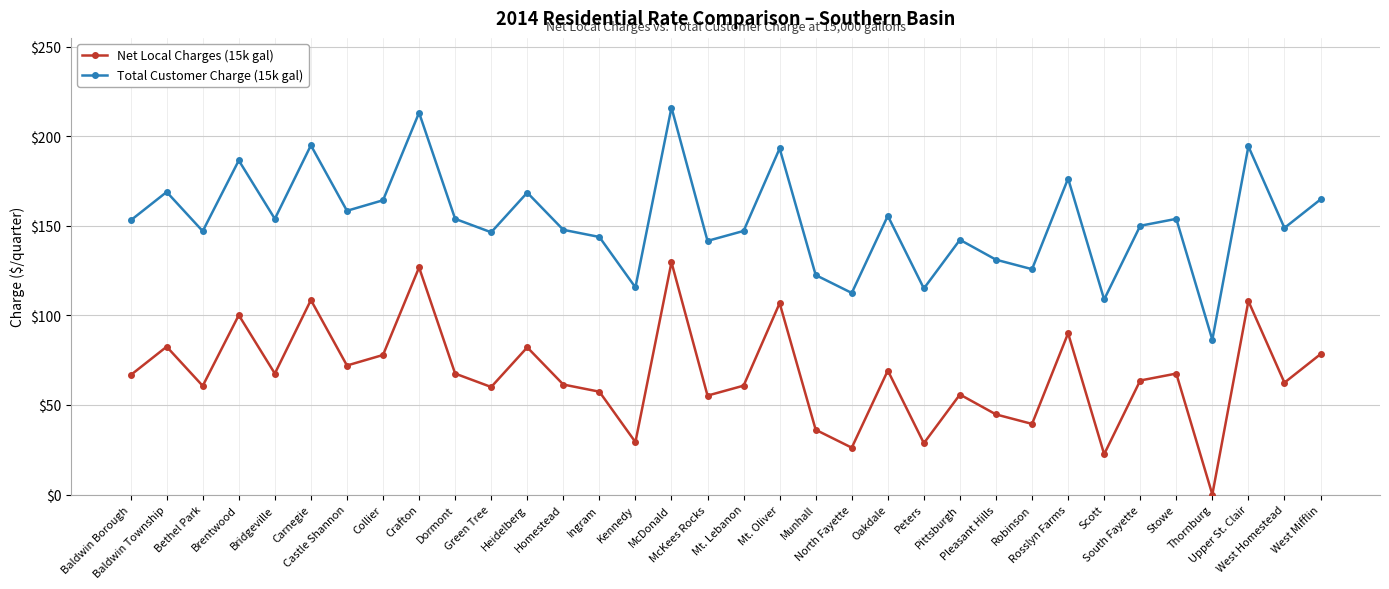

Rank the series by their average value, from highest to lowest.

Total Customer Charge (15k gal), Net Local Charges (15k gal)